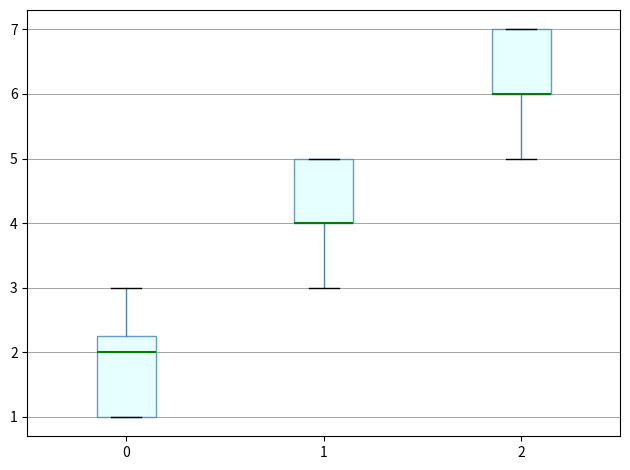

Comparing the boxes themselves (not the whiskers), which one is the tallest?

0